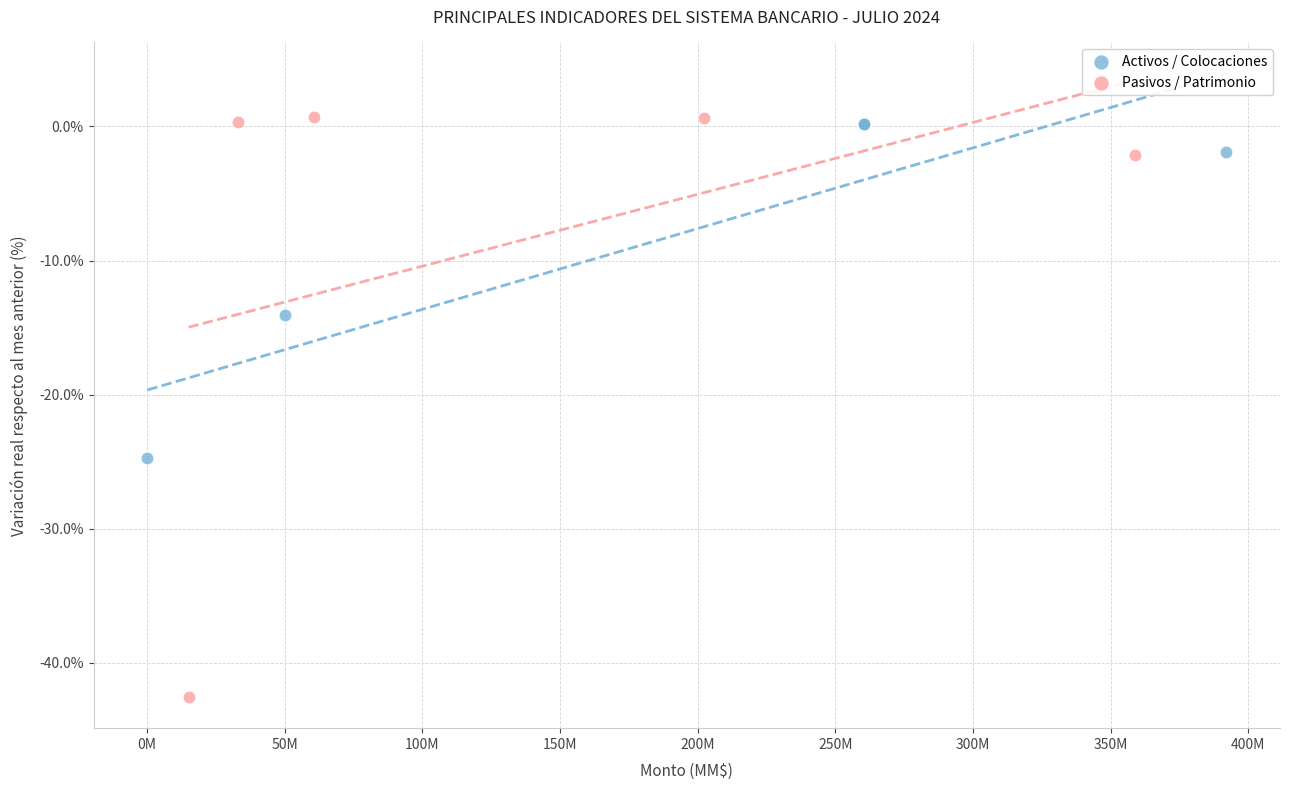

Which series has the widest spread of Y values?

Pasivos / Patrimonio